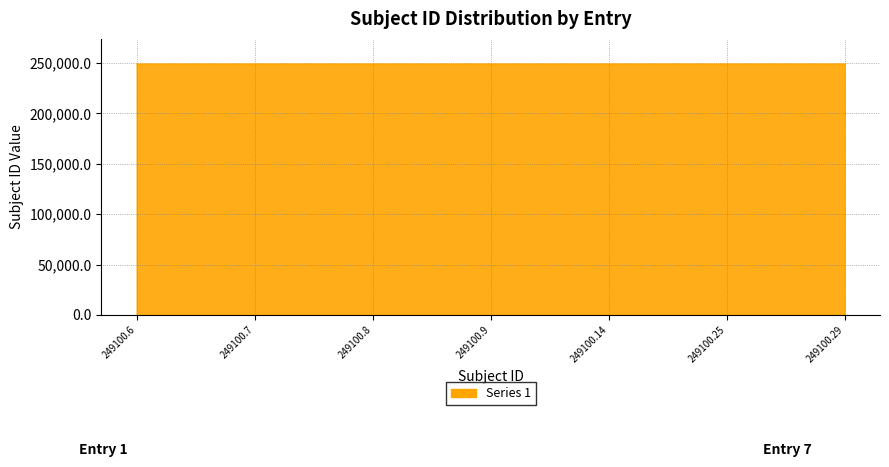

Approximately how many times larger is the value at 249100.29 compared to 249100.8?

1.0